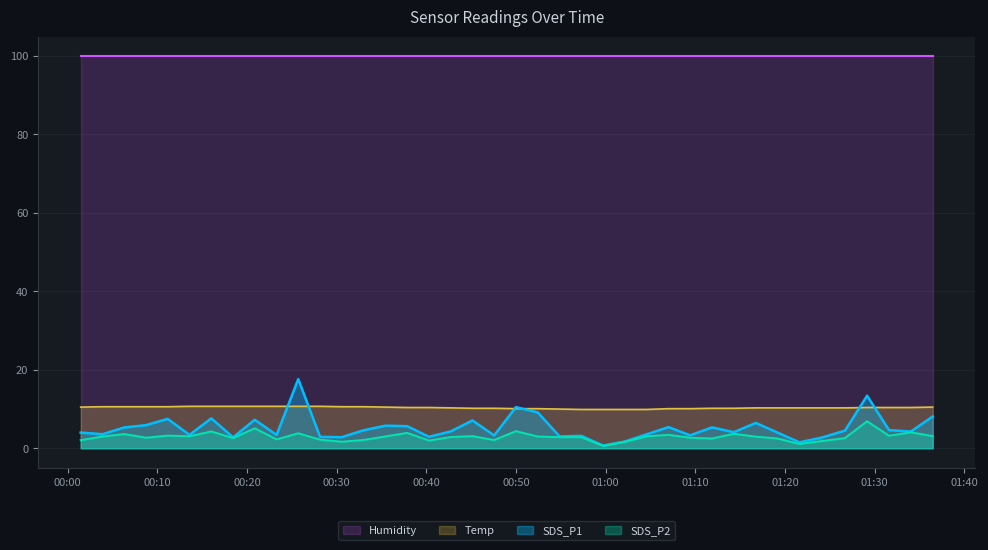

True or false: Humidity and SDS_P2 cross at least once.

False